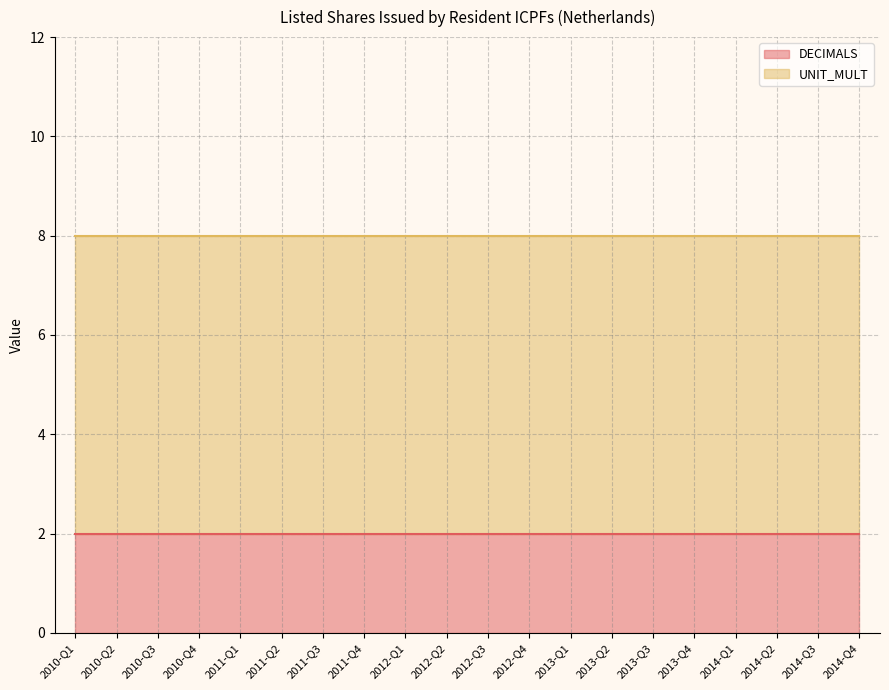

Which series has the largest range (max minus min)?

DECIMALS